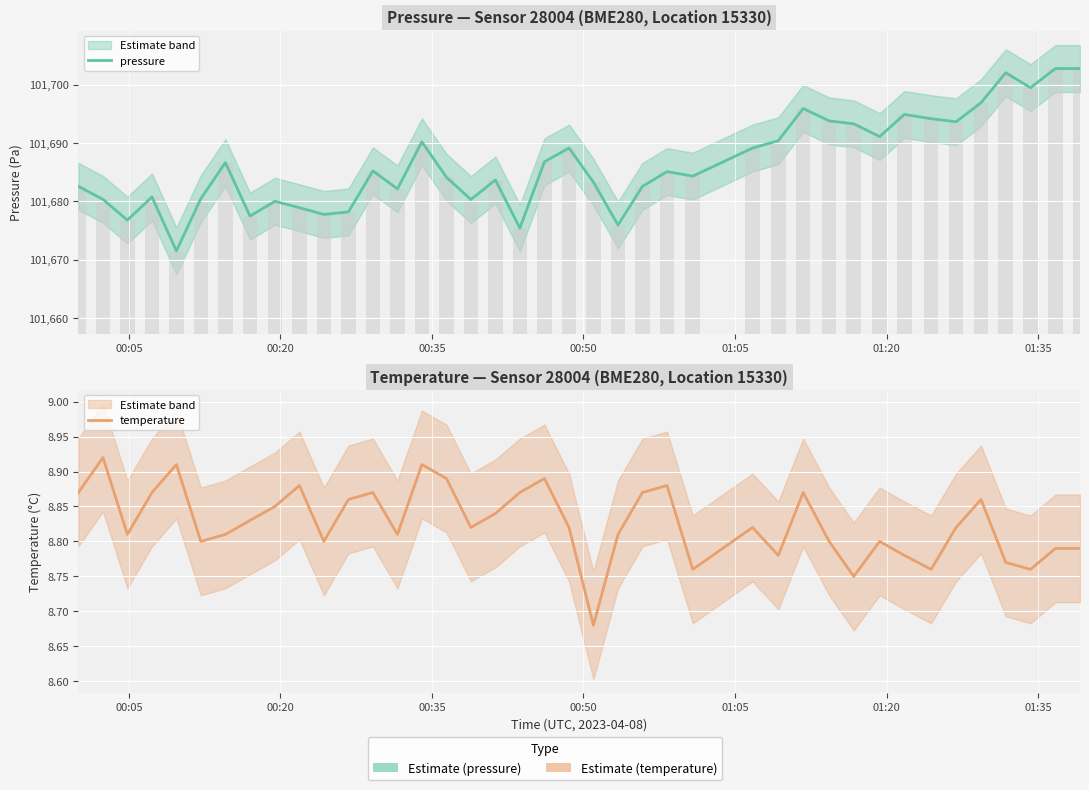

Is the value of temperature at 00:35 greater than the value of pressure at 8?

No